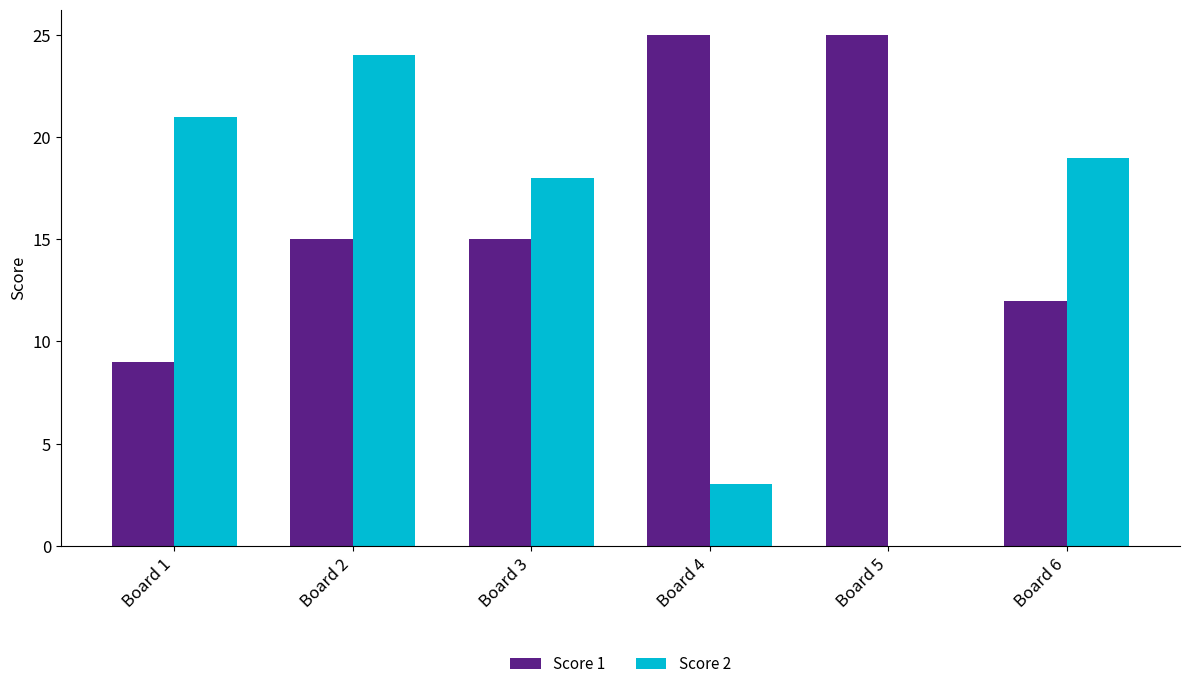

Is the value of Score 2 at Board 2 greater than the value of Score 1 at Board 4?

No